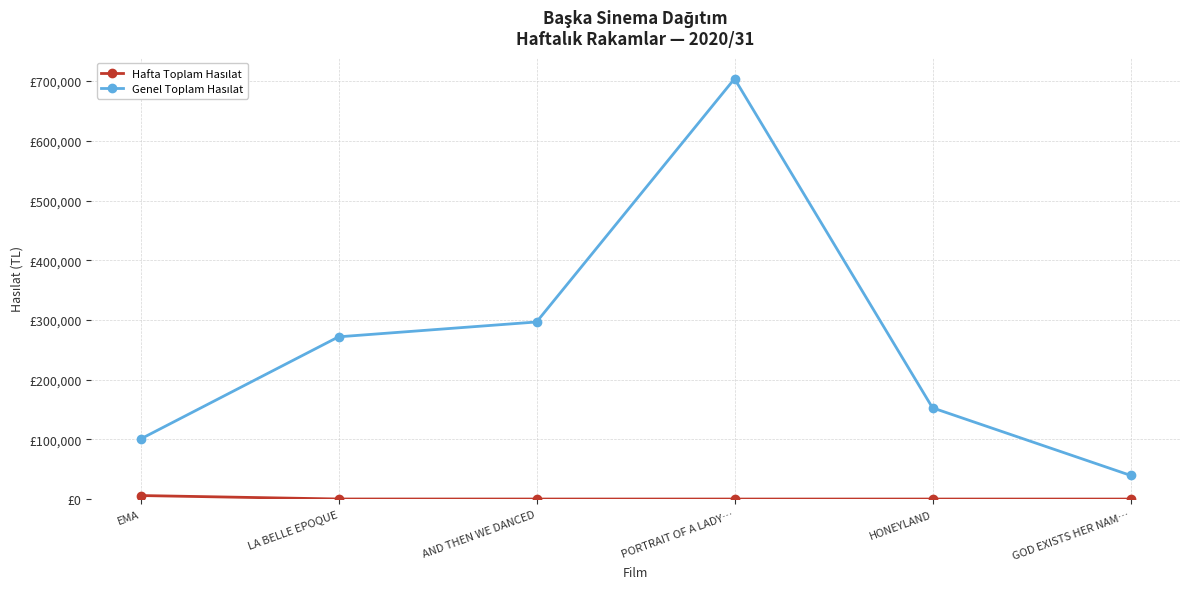

Which series has the largest total across all categories?

Genel Toplam Hasılat